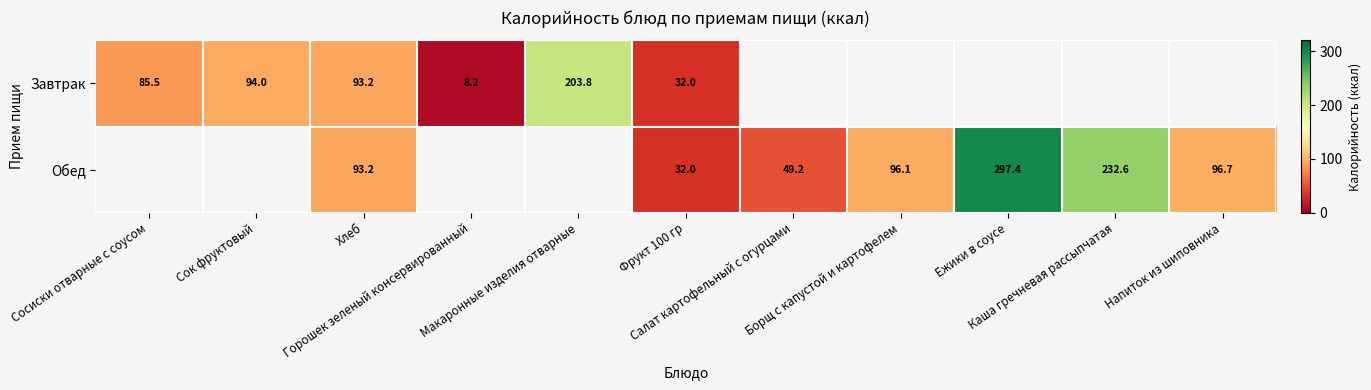

Is the value of Завтрак at Напиток из шиповника greater than the value of Обед at Фрукт 100 гр?

No